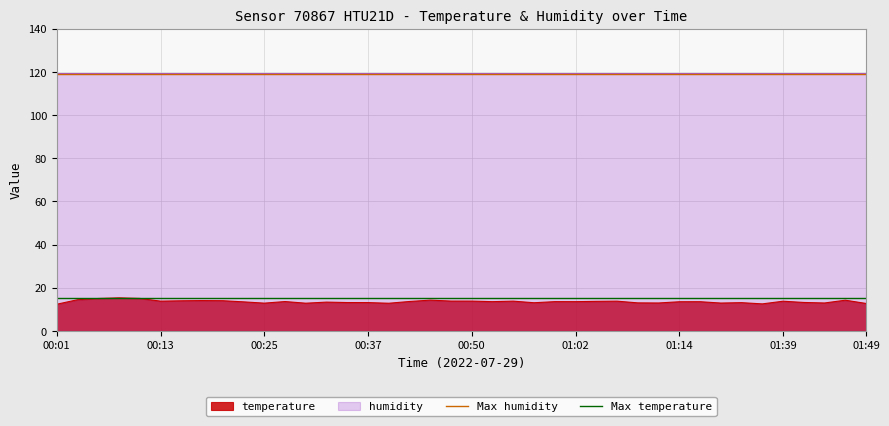

What is the highest value of the temperature series?

15.3